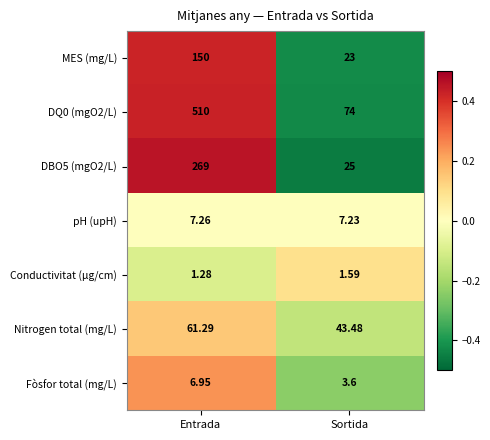

Rank the series at Entrada from lowest to highest value.

Conductivitat (µg/cm), Fòsfor total (mg/L), pH (upH), Nitrogen total (mg/L), MES (mg/L), DBO5 (mgO2/L), DQ0 (mgO2/L)